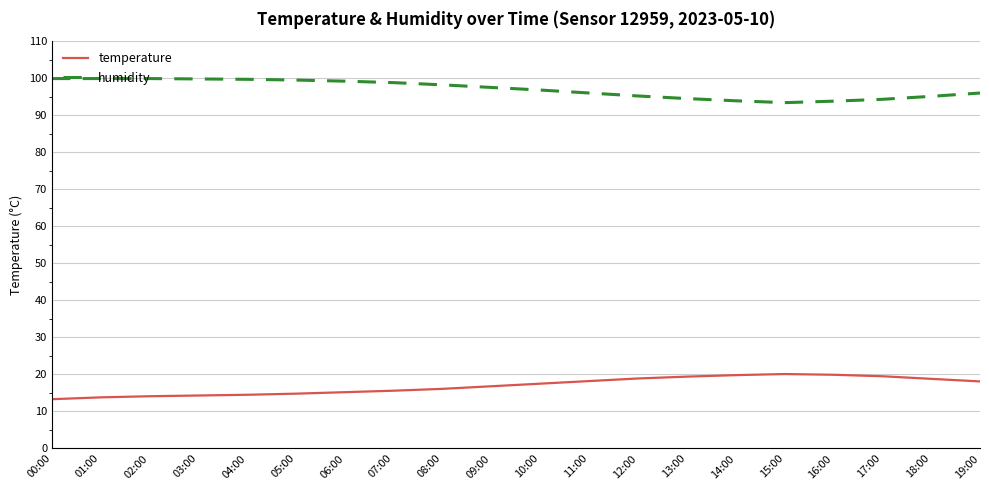

True or false: temperature and humidity cross at least once.

False